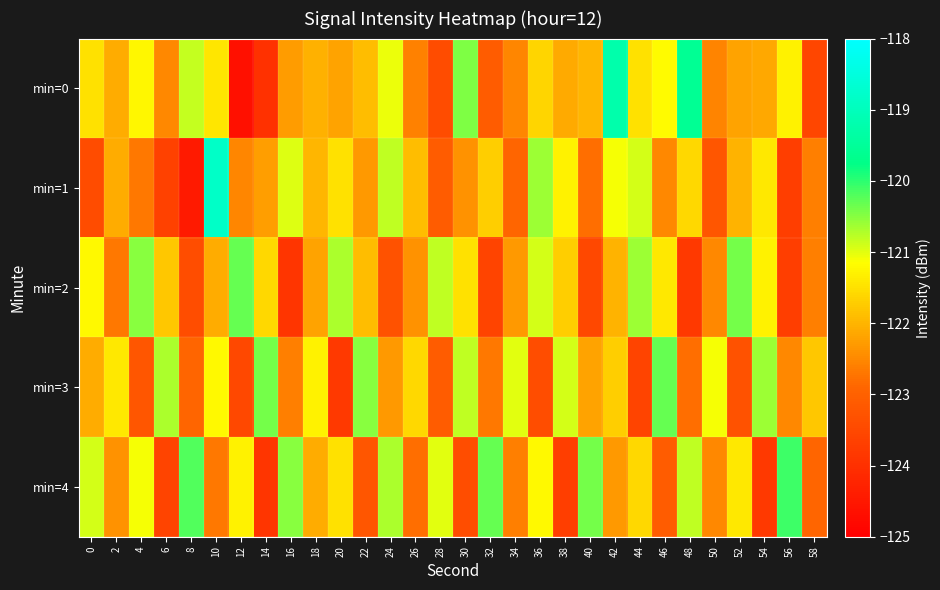

What is the smallest value displayed?

-124.7